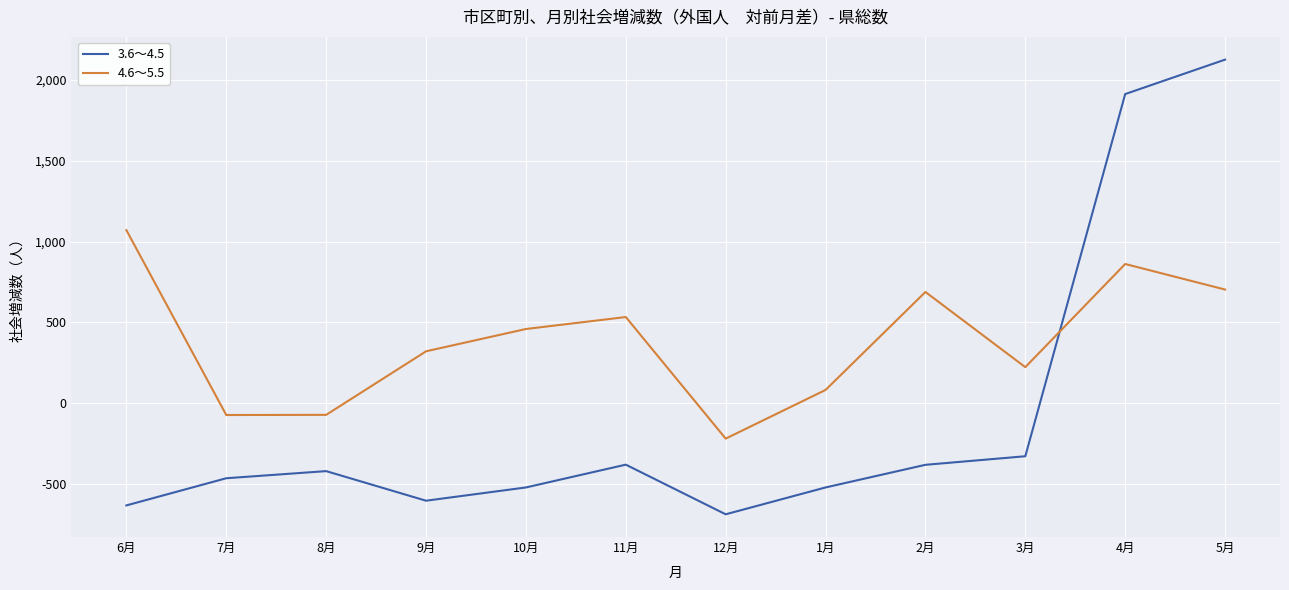

Which series has the largest range (max minus min)?

3.6～4.5